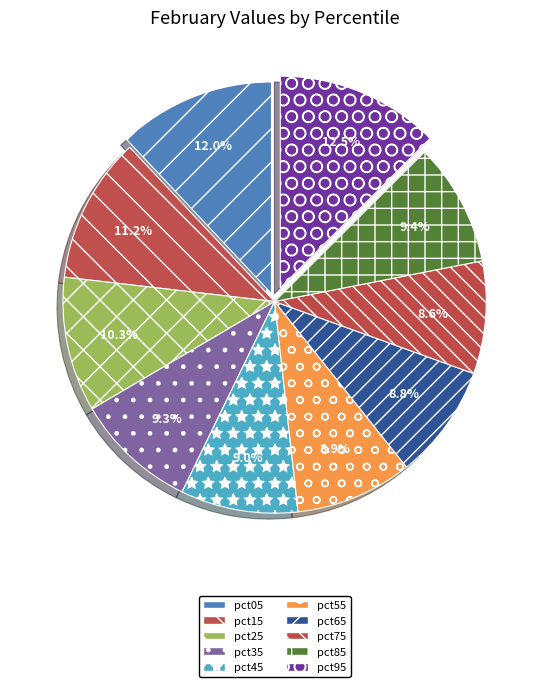

Is it true that pct55 is 9% of the pie?

True